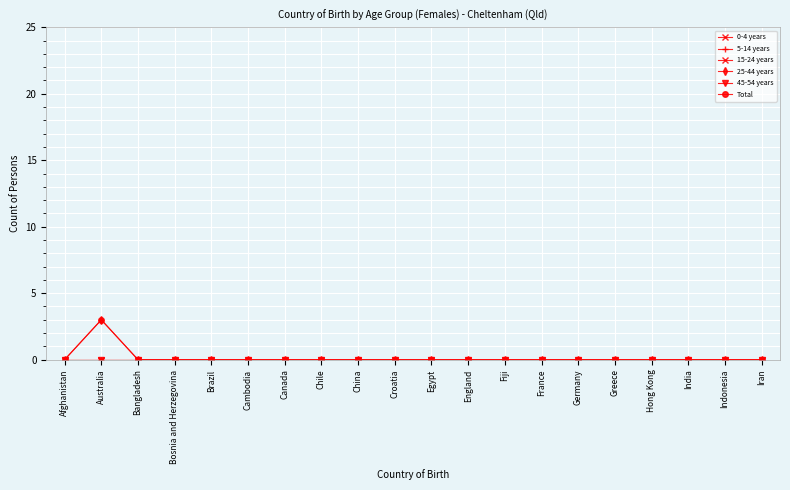

The 25-44 years series shows 0 at Germany. True or false?

True